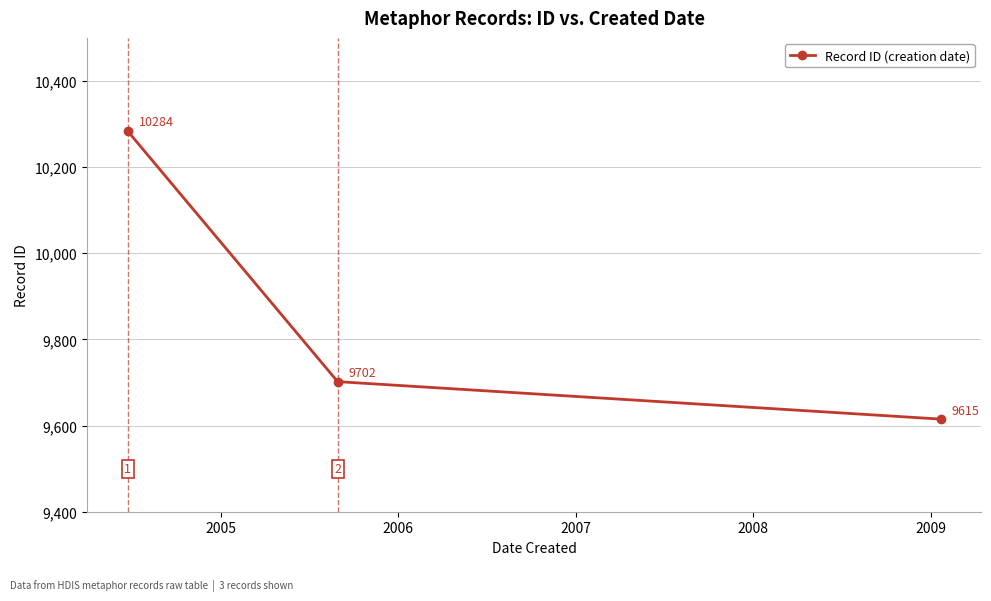

What is the greatest value displayed?

10284